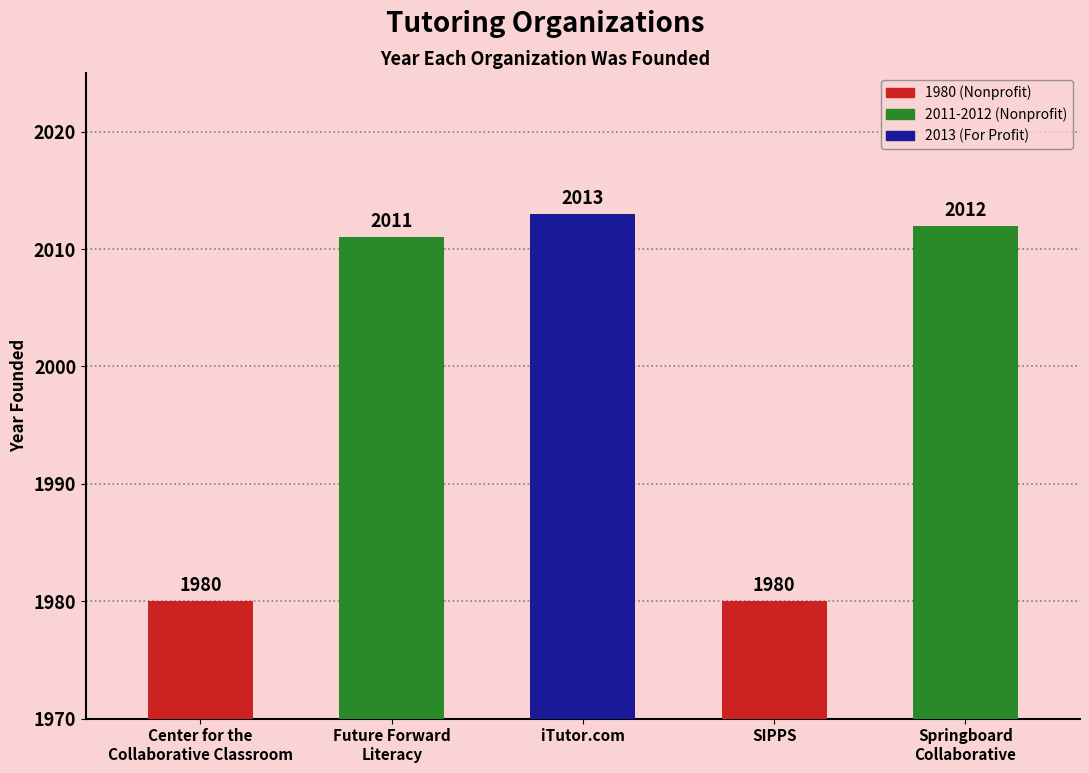

Read the value at Springboard
Collaborative, to the nearest 10.

2010